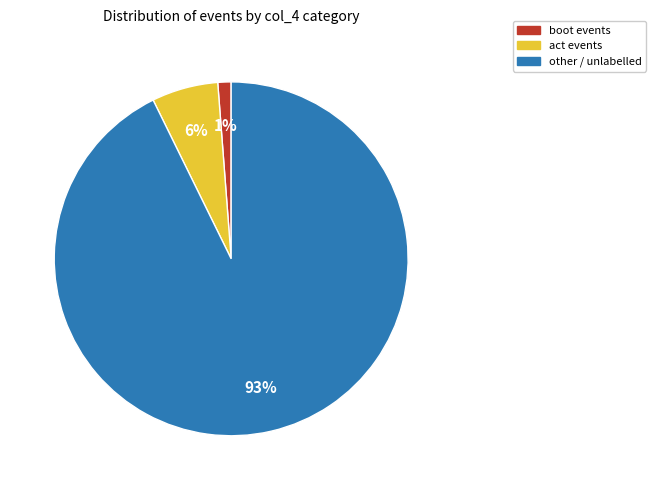

What is the largest slice in the pie chart?

other